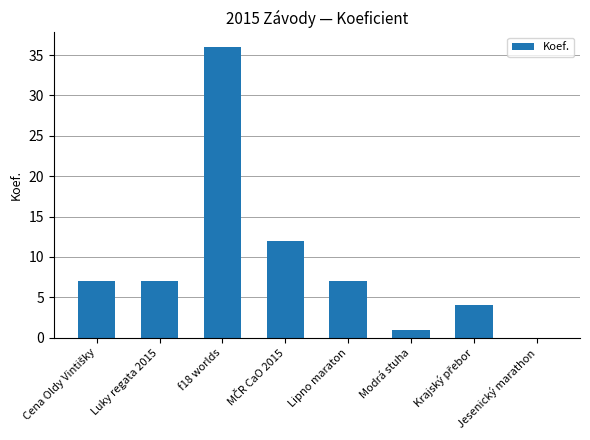

What is the sum of all values?

74